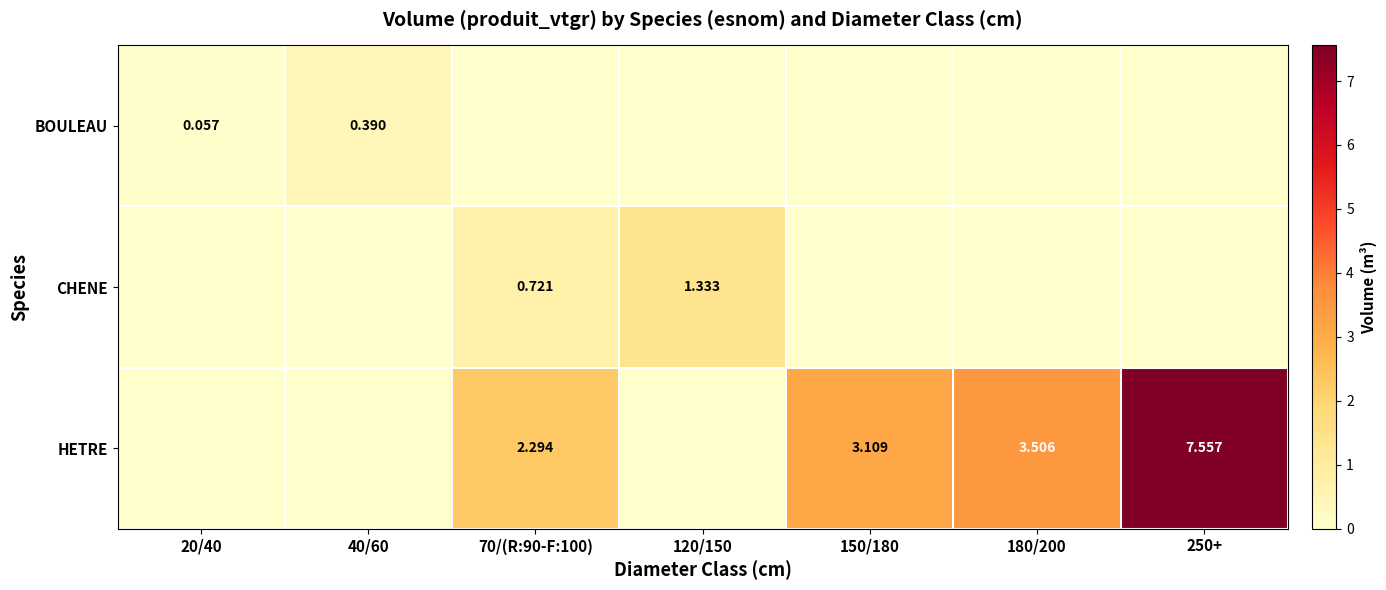

How many BOULEAU values are between 0 and 1?

7